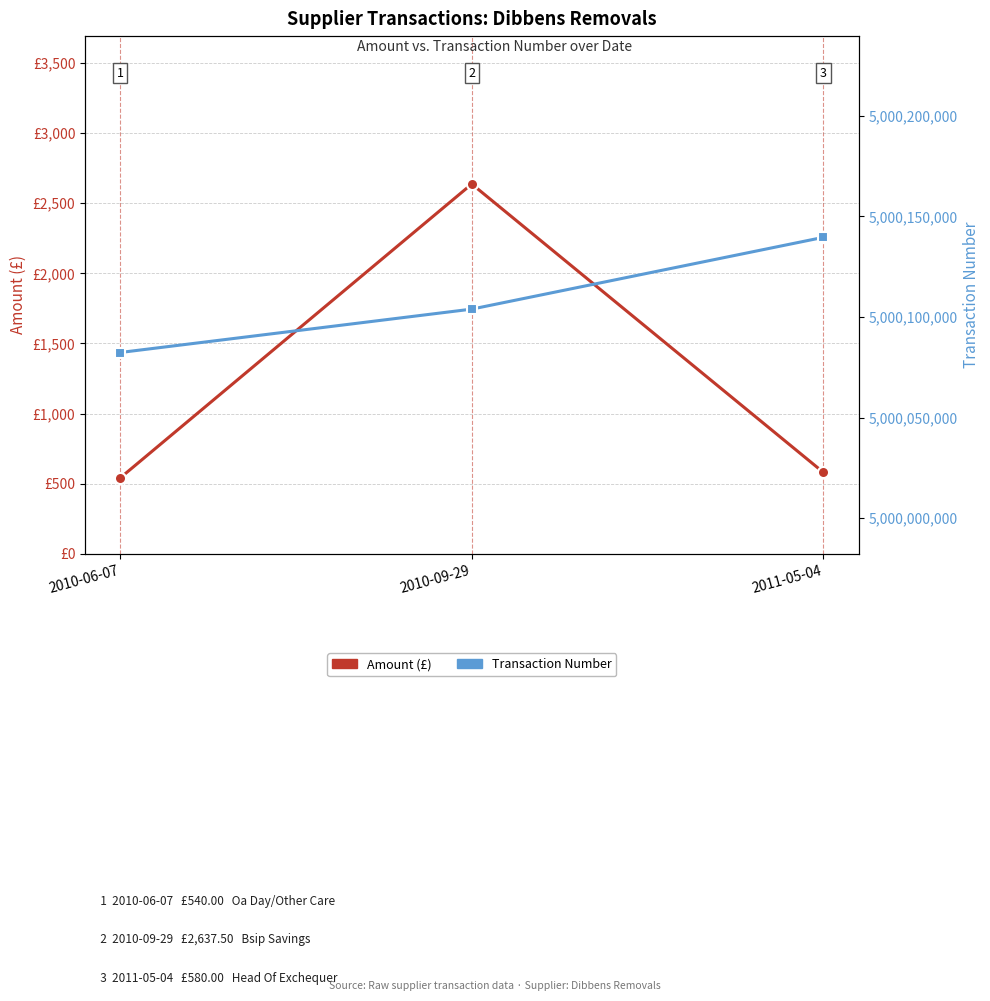

What is the sum of all Amount (£) values?

3757.5